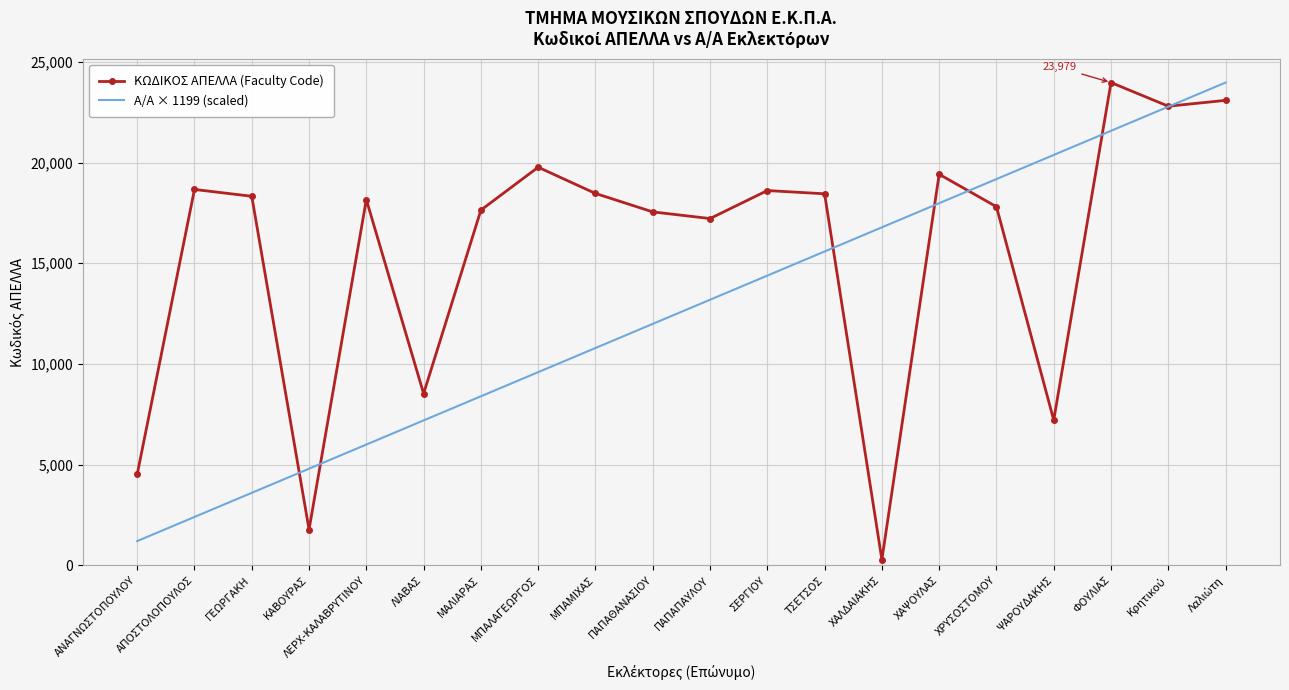

The Α/Α × 1199 (scaled) series shows 5994.8 at ΛΕΡΧ-ΚΑΛΑΒΡΥΤΙΝΟΥ. True or false?

True